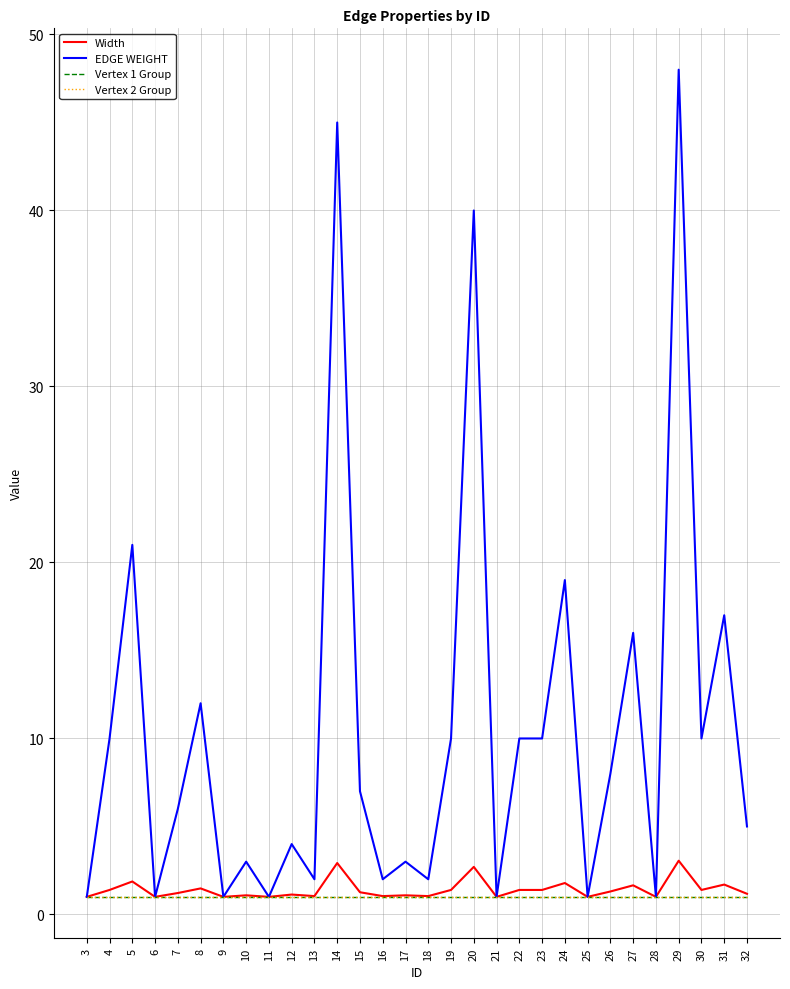

Which series has the largest range (max minus min)?

EDGE WEIGHT